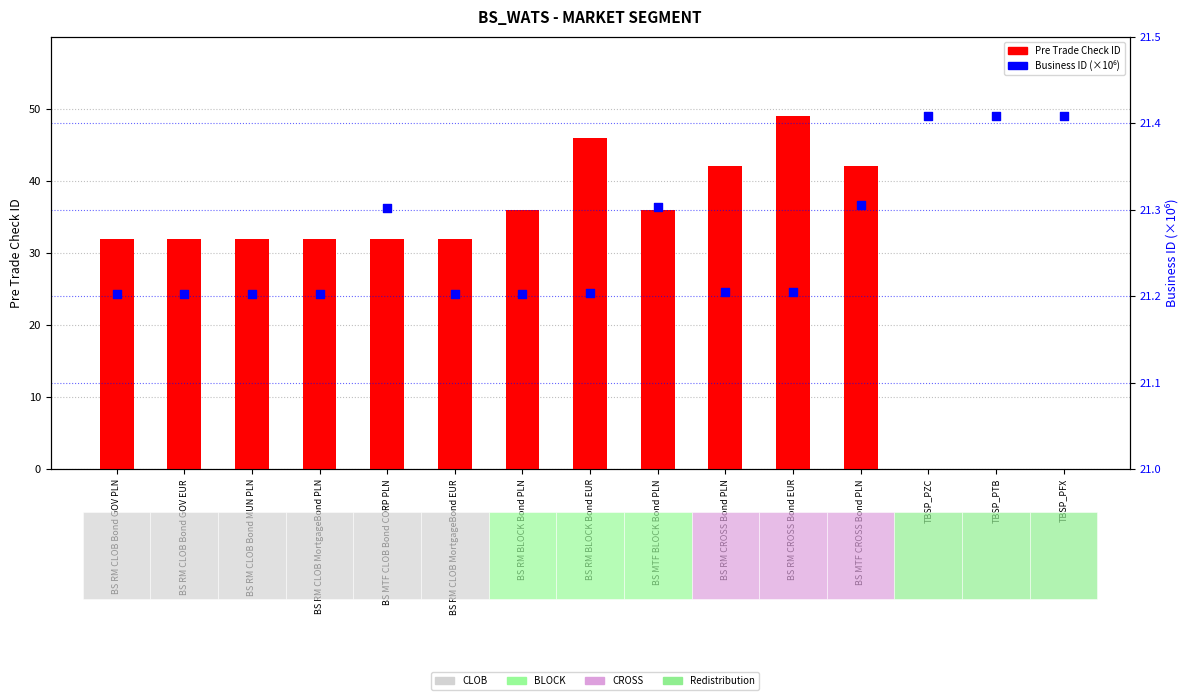

What are all the series names shown in the legend?

Pre Trade Check ID, Business ID (M)